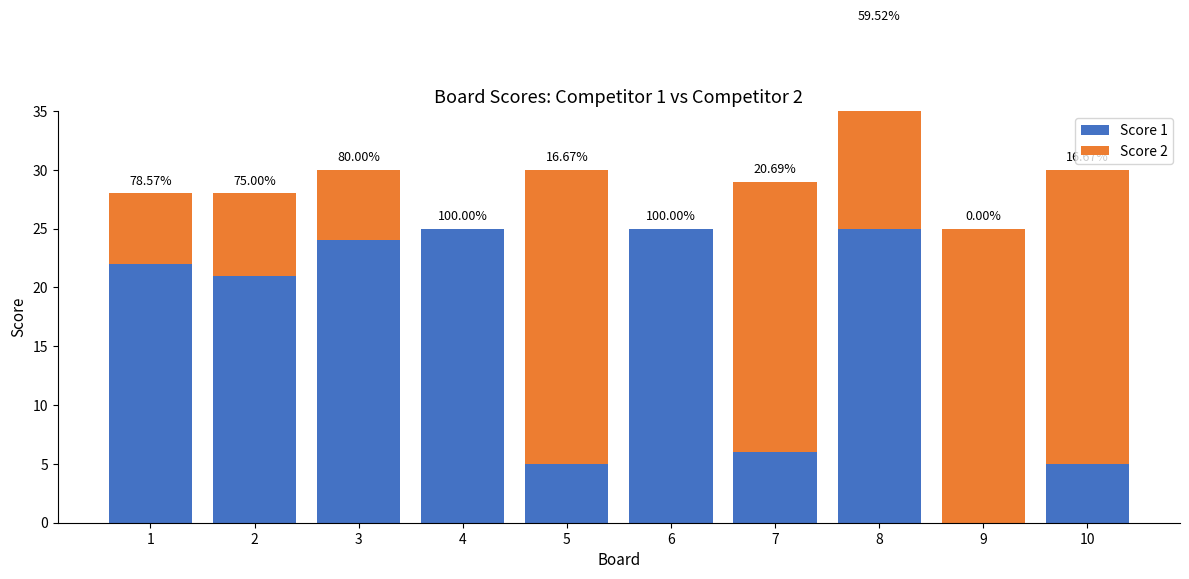

How many bars are there in total?

20